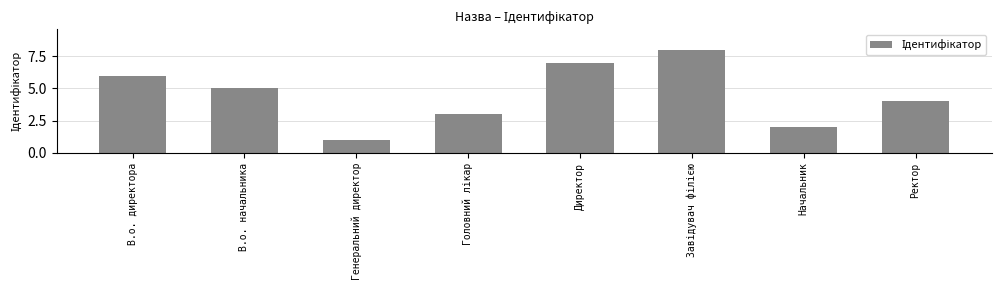

Reading left to right, what are all the values shown in this chart?

6	5	1	3	7	8	2	4